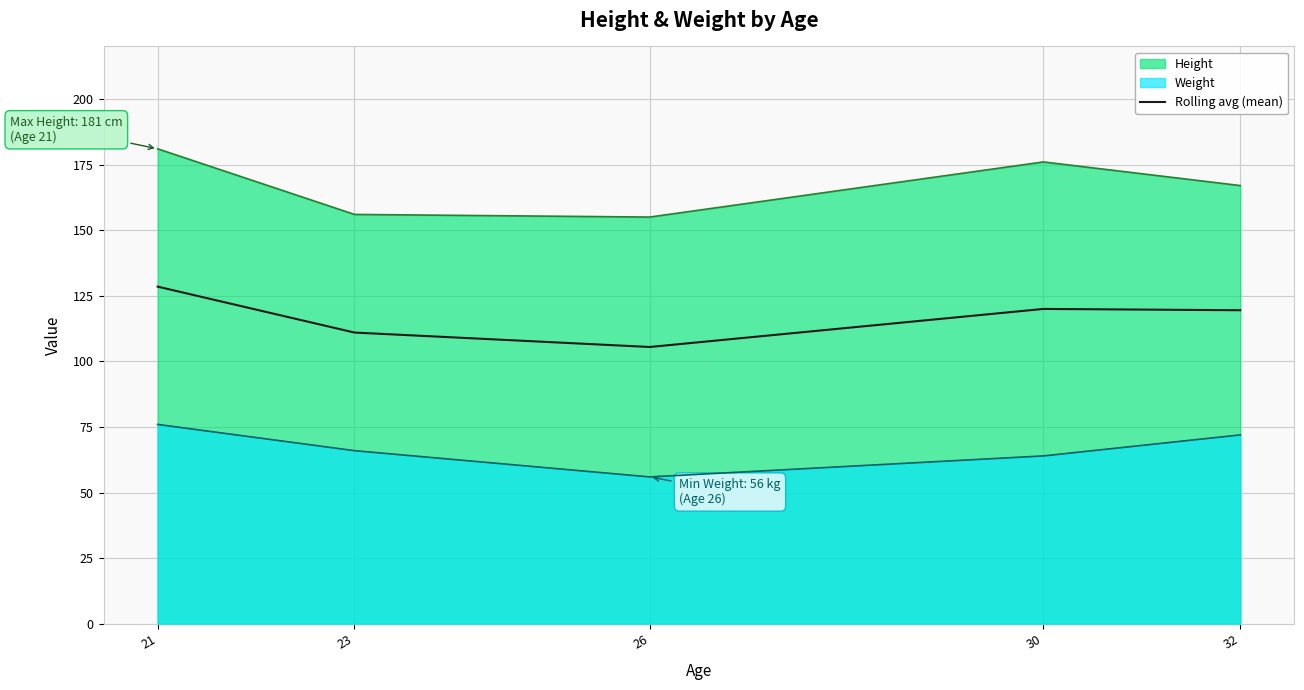

Reading left to right, extract all data points from this chart.

21=128.5	23=111.0	26=105.5	30=120.0	32=119.5